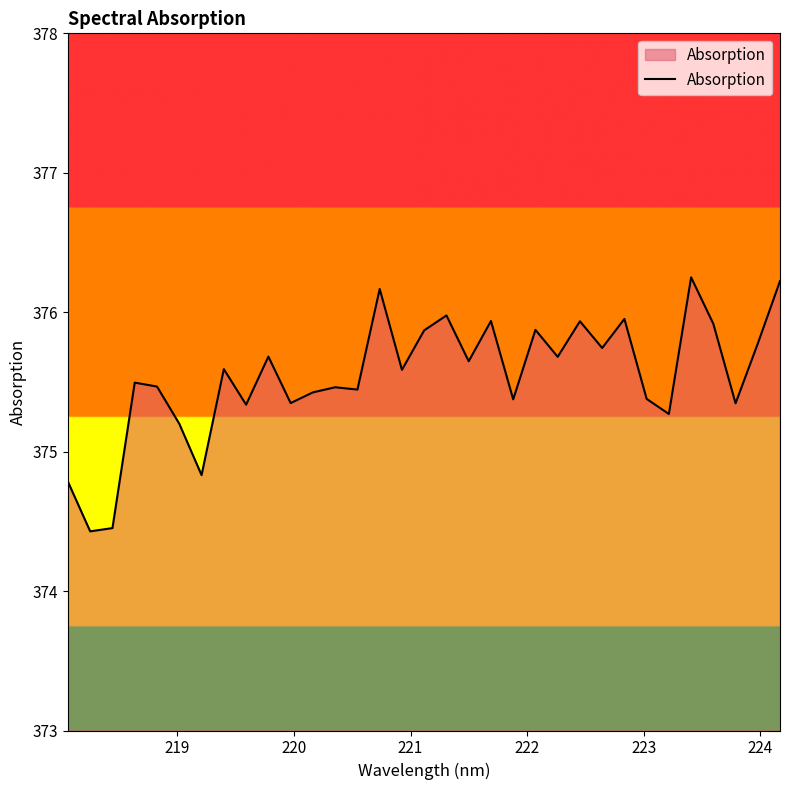

Does the chart display data point markers on the line(s)?

No